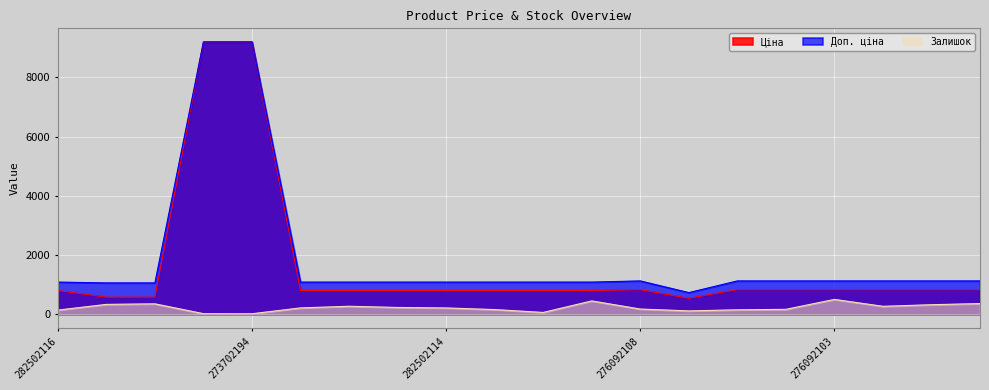

What is the smallest value displayed?

18.0